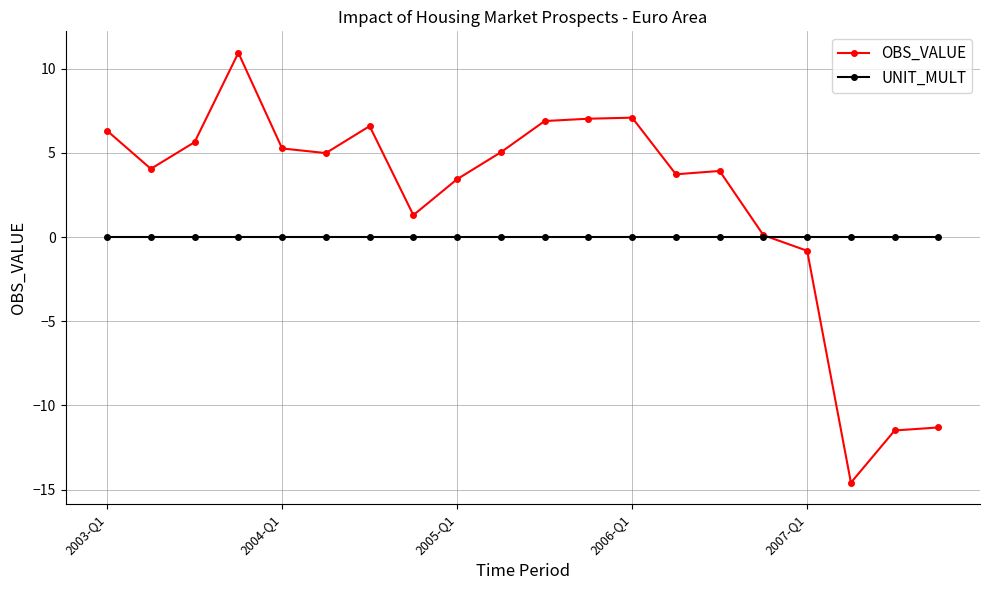

What is the minimum value shown in the chart?

-14.6